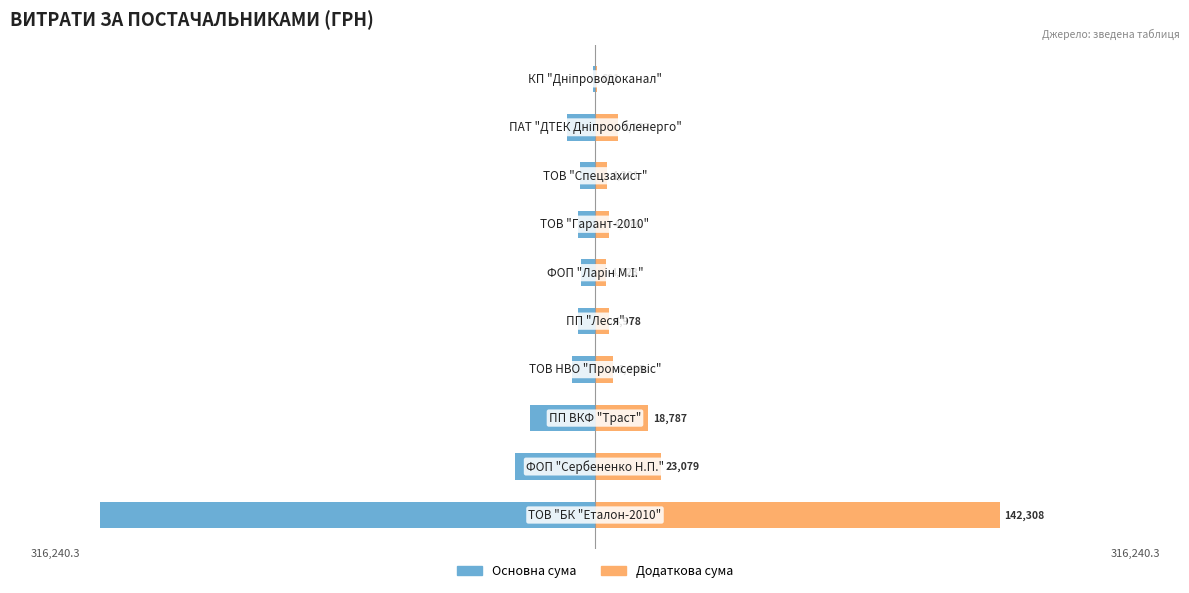

Which has a higher value, 7 or 4?

7